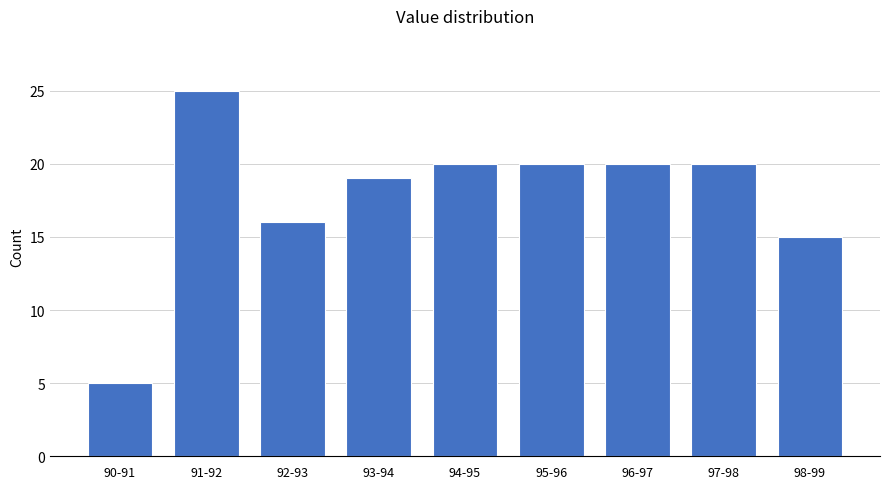

Reading right to left, transcribe all the data shown in this chart.

98-99=15	97-98=20	96-97=20	95-96=20	94-95=20	93-94=19	92-93=16	91-92=25	90-91=5